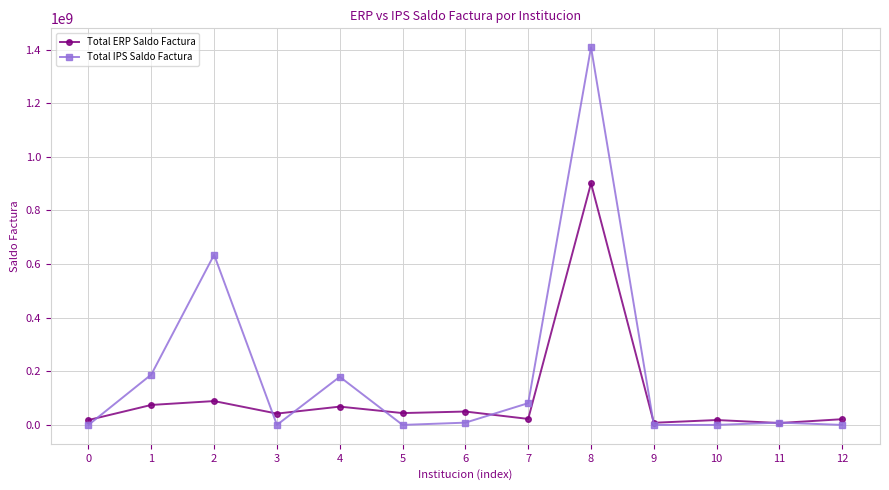

What is the approximate value of Total IPS Saldo Factura at 1?

187812667.6